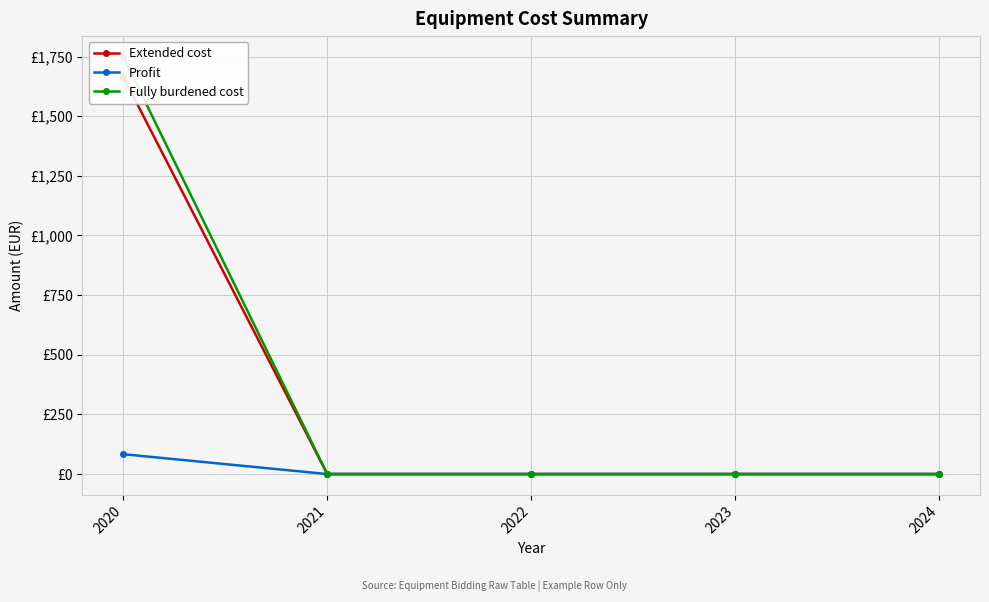

True or false: Extended cost and Fully burdened cost intersect in this chart.

False